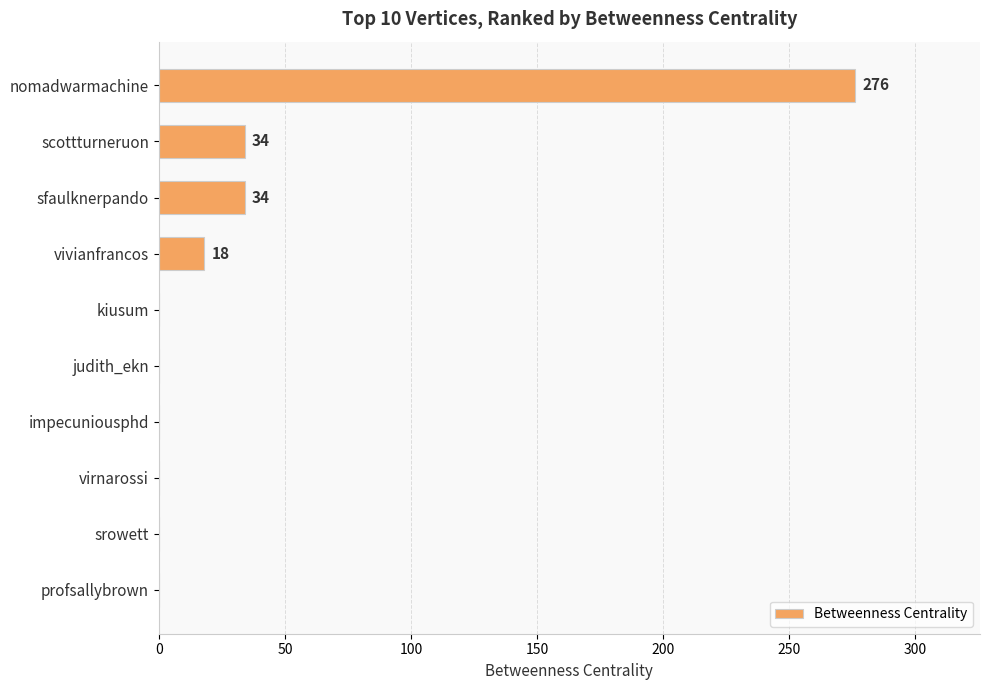

Is it true that the value at srowett is 0?

True